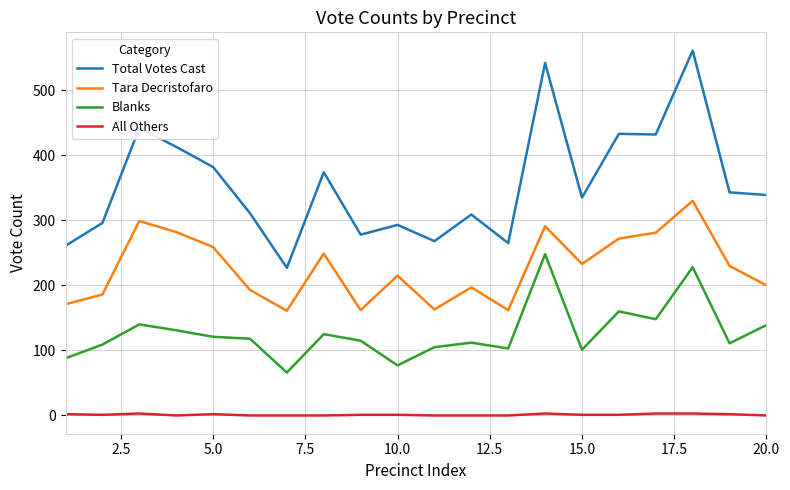

How many values in the All Others series are below 1?

8